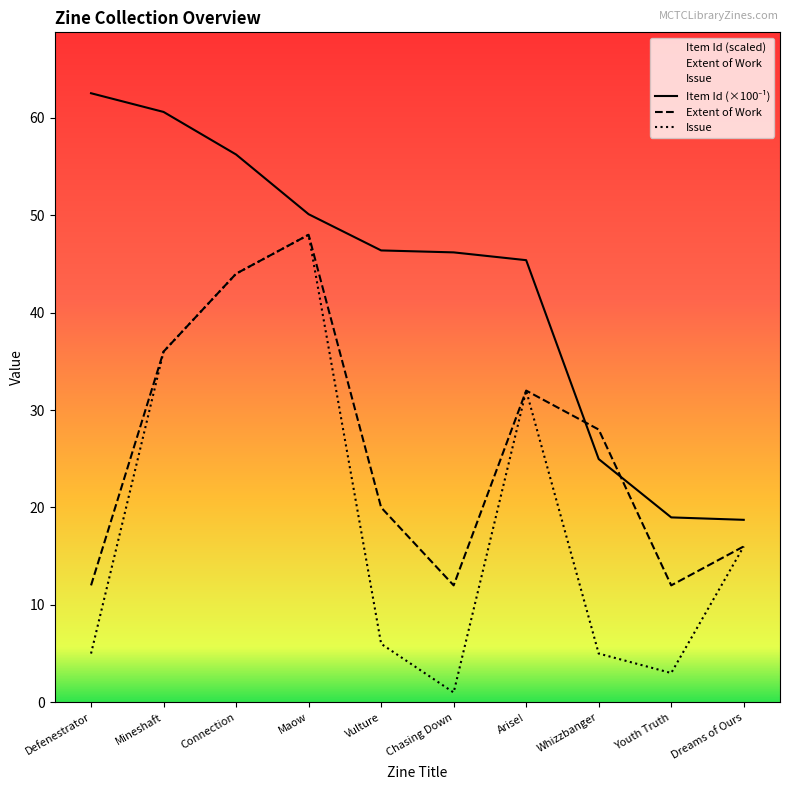

After their last crossing, which series has the higher values: Extent of Work or Item Id?

Item Id